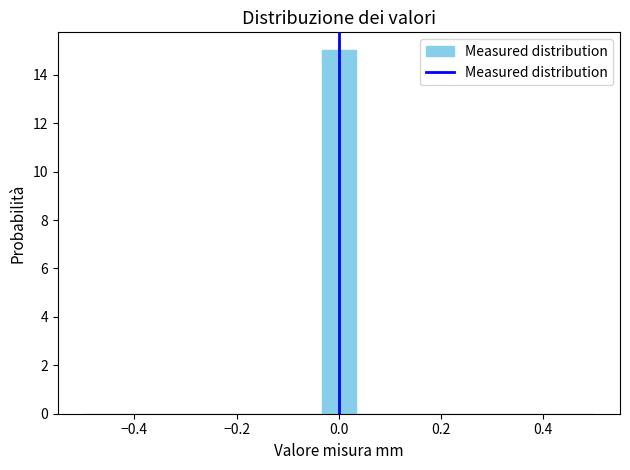

Around what value on the x-axis is the tallest bar? Give the approximate position of its centre, as read against the axis.

0.00